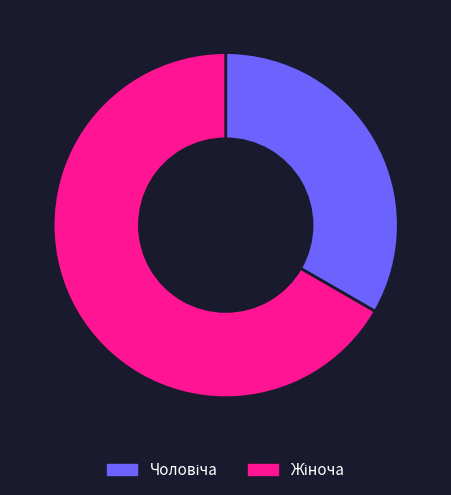

Which has a higher value, Жіноча or Чоловіча?

Жіноча